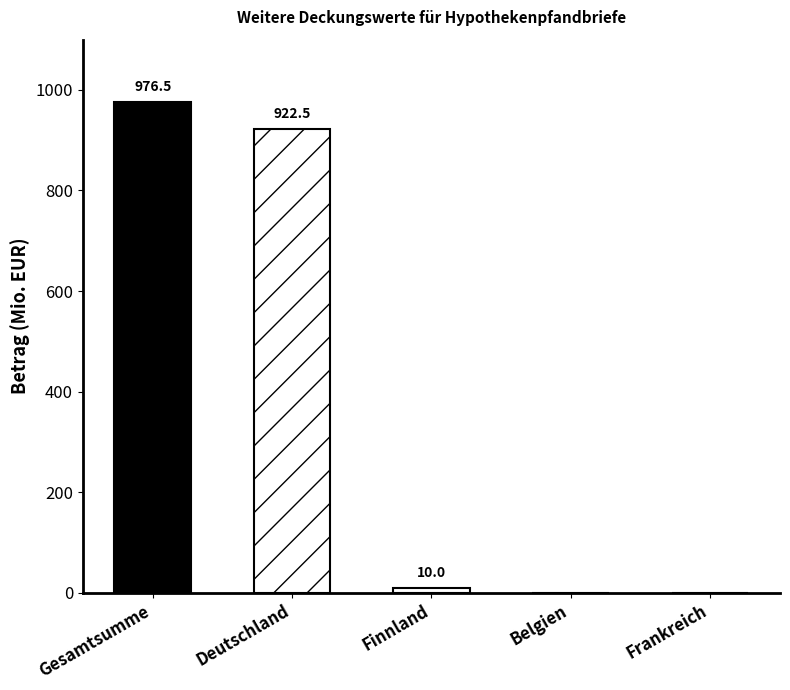

What is the difference between the values at Frankreich and Gesamtsumme?

976.5